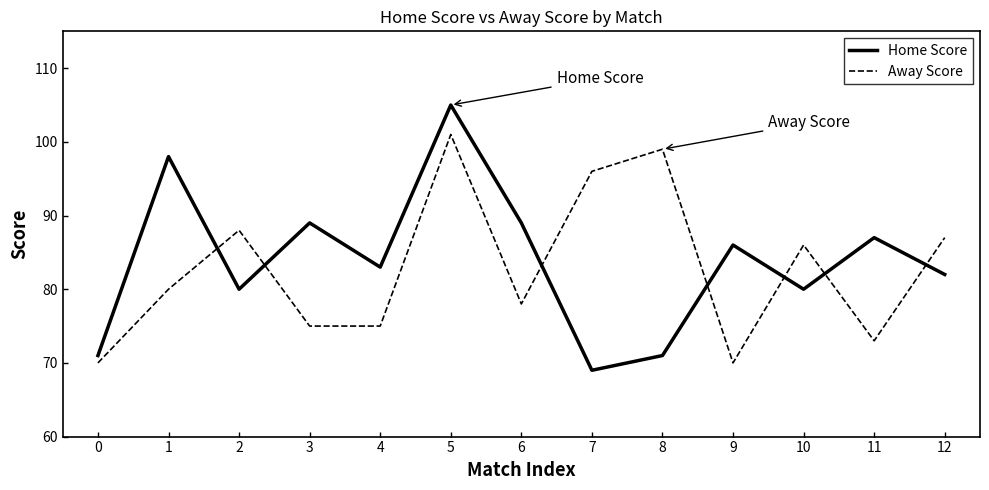

Which series changed the most between 2 and 11?

Away Score